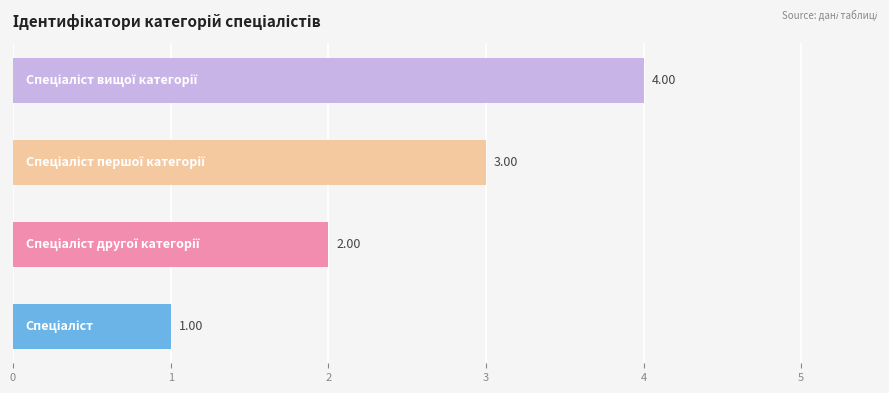

What is the sum of all values?

10